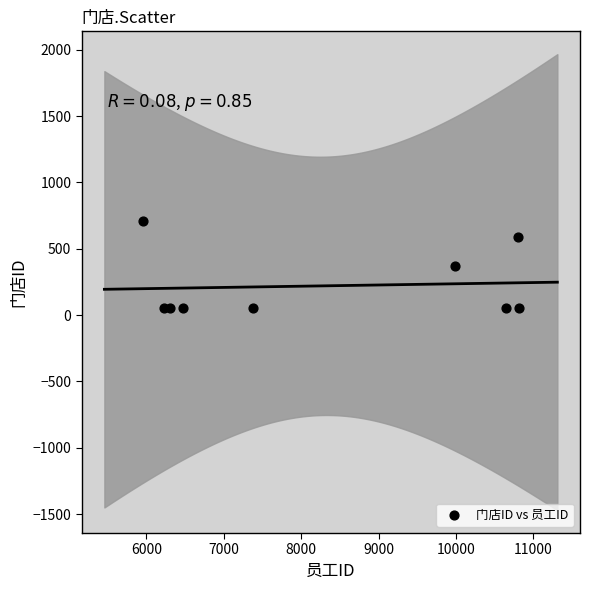

What is the average X value?

8286